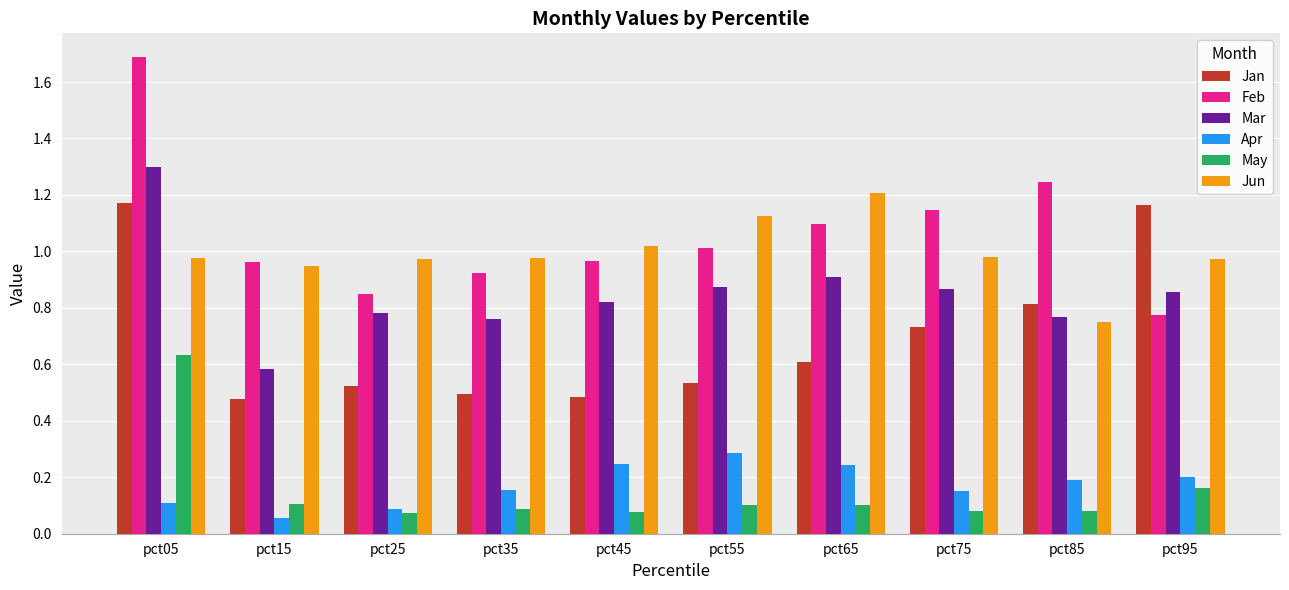

Is it true that Apr equals 0.2 at pct35?

True